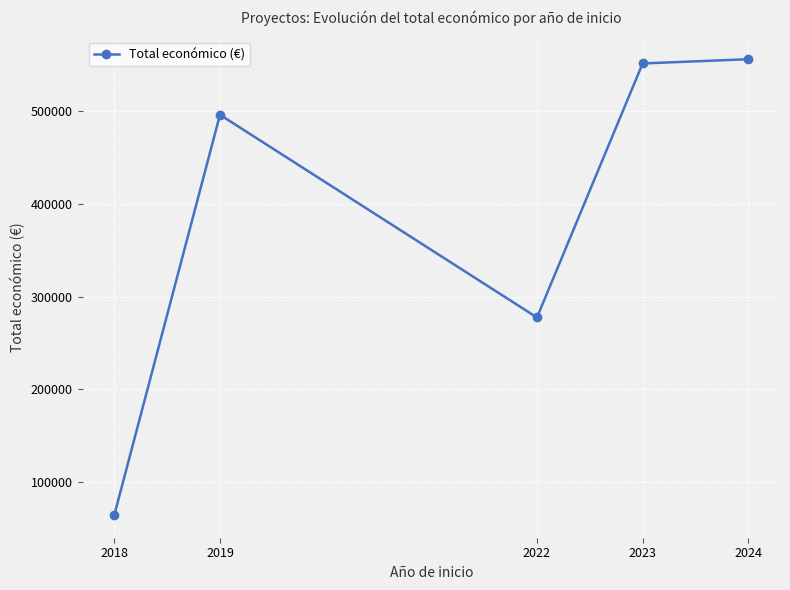

Between 2024 and 2023, which is larger?

2024